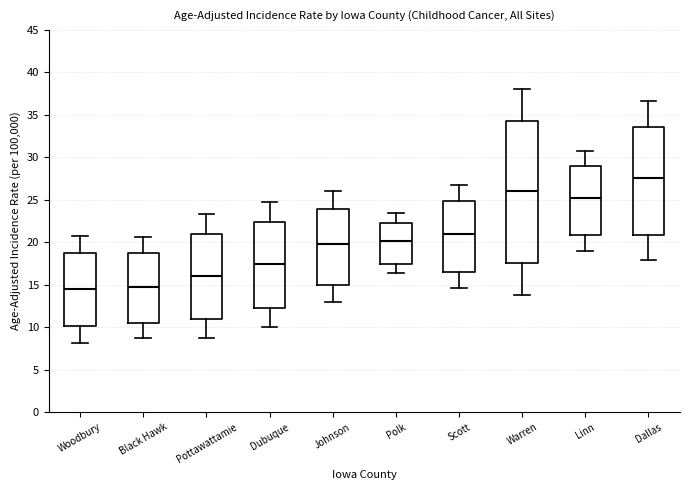

Where is the upper edge of the box for Polk on the y-axis? The values are not printed on the chart, so give them approximately, as read against the axis.

22.5